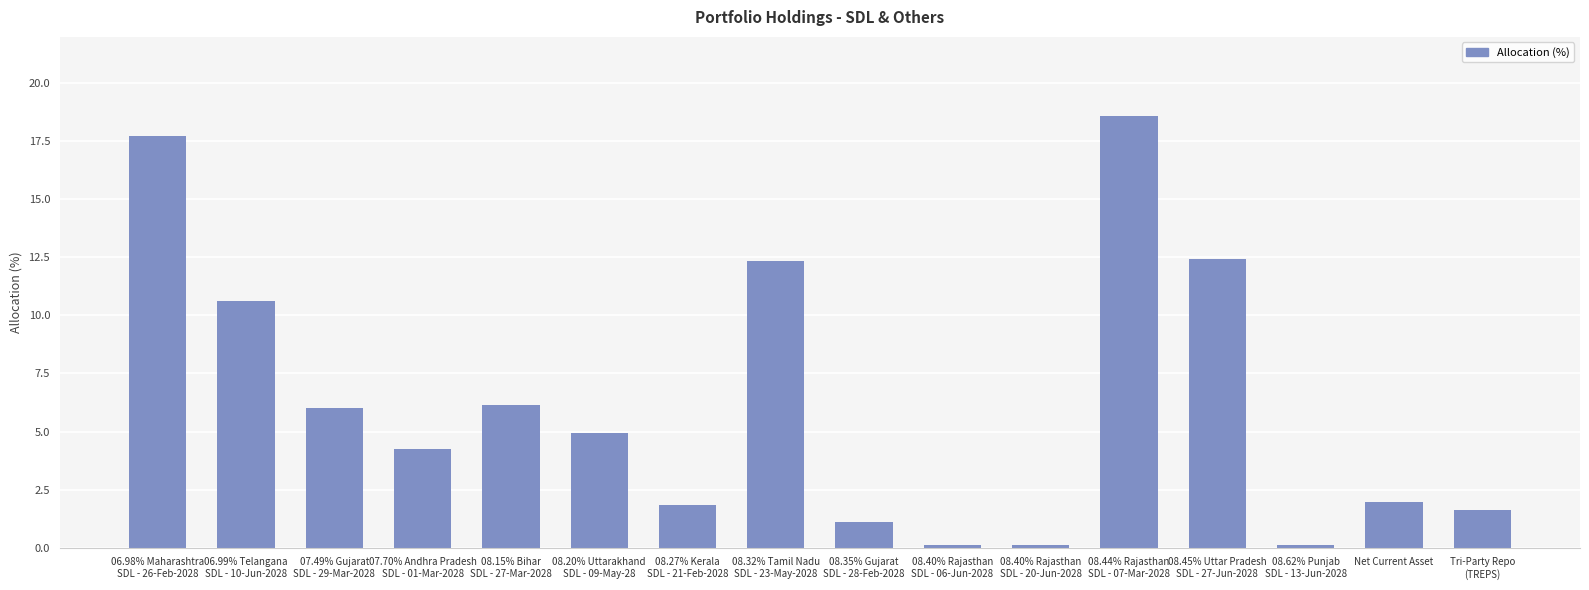

What is the label of the 1st bar from the right?

Tri-Party Repo
(TREPS)